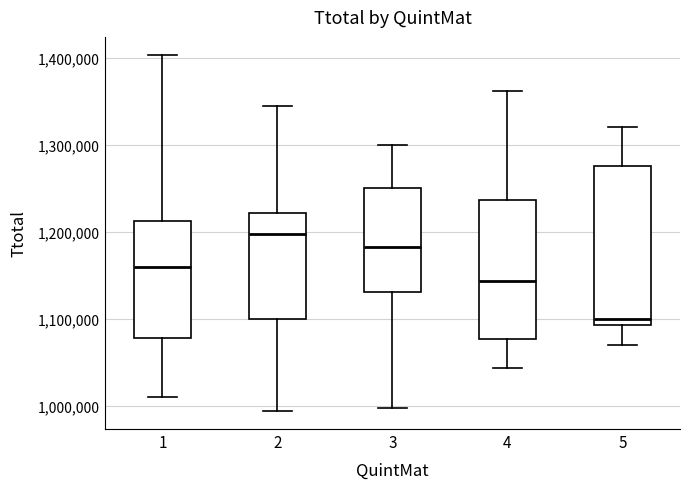

Comparing the boxes themselves (not the whiskers), which one is the tallest?

5